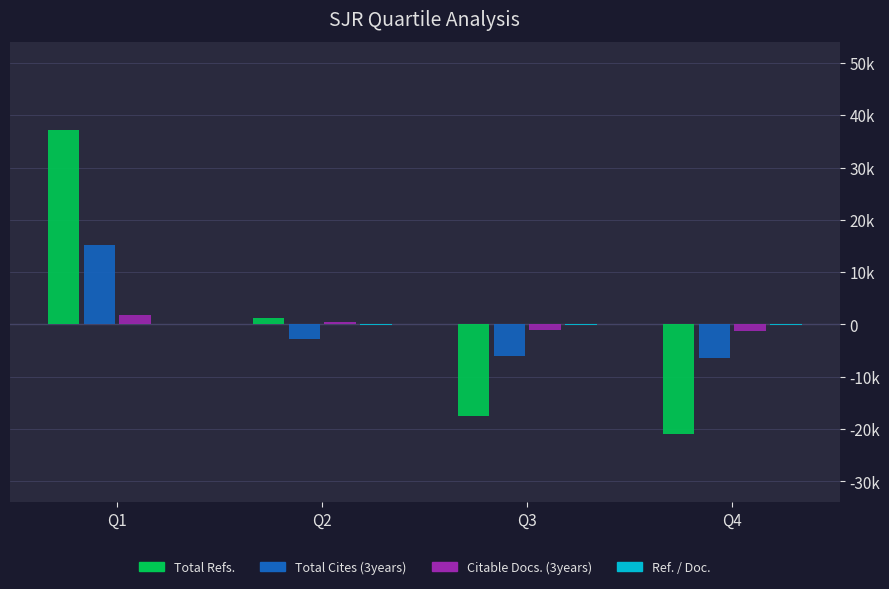

At which label is Total Refs. closest to 8122?

Q2